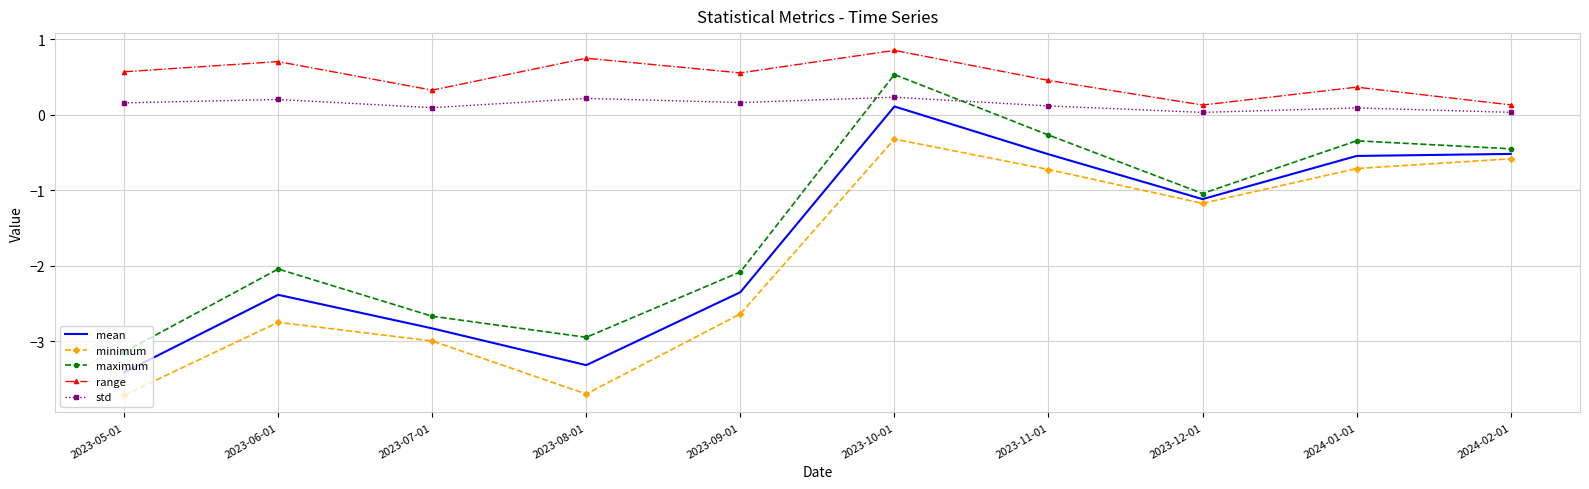

How many values in mean are below zero?

9